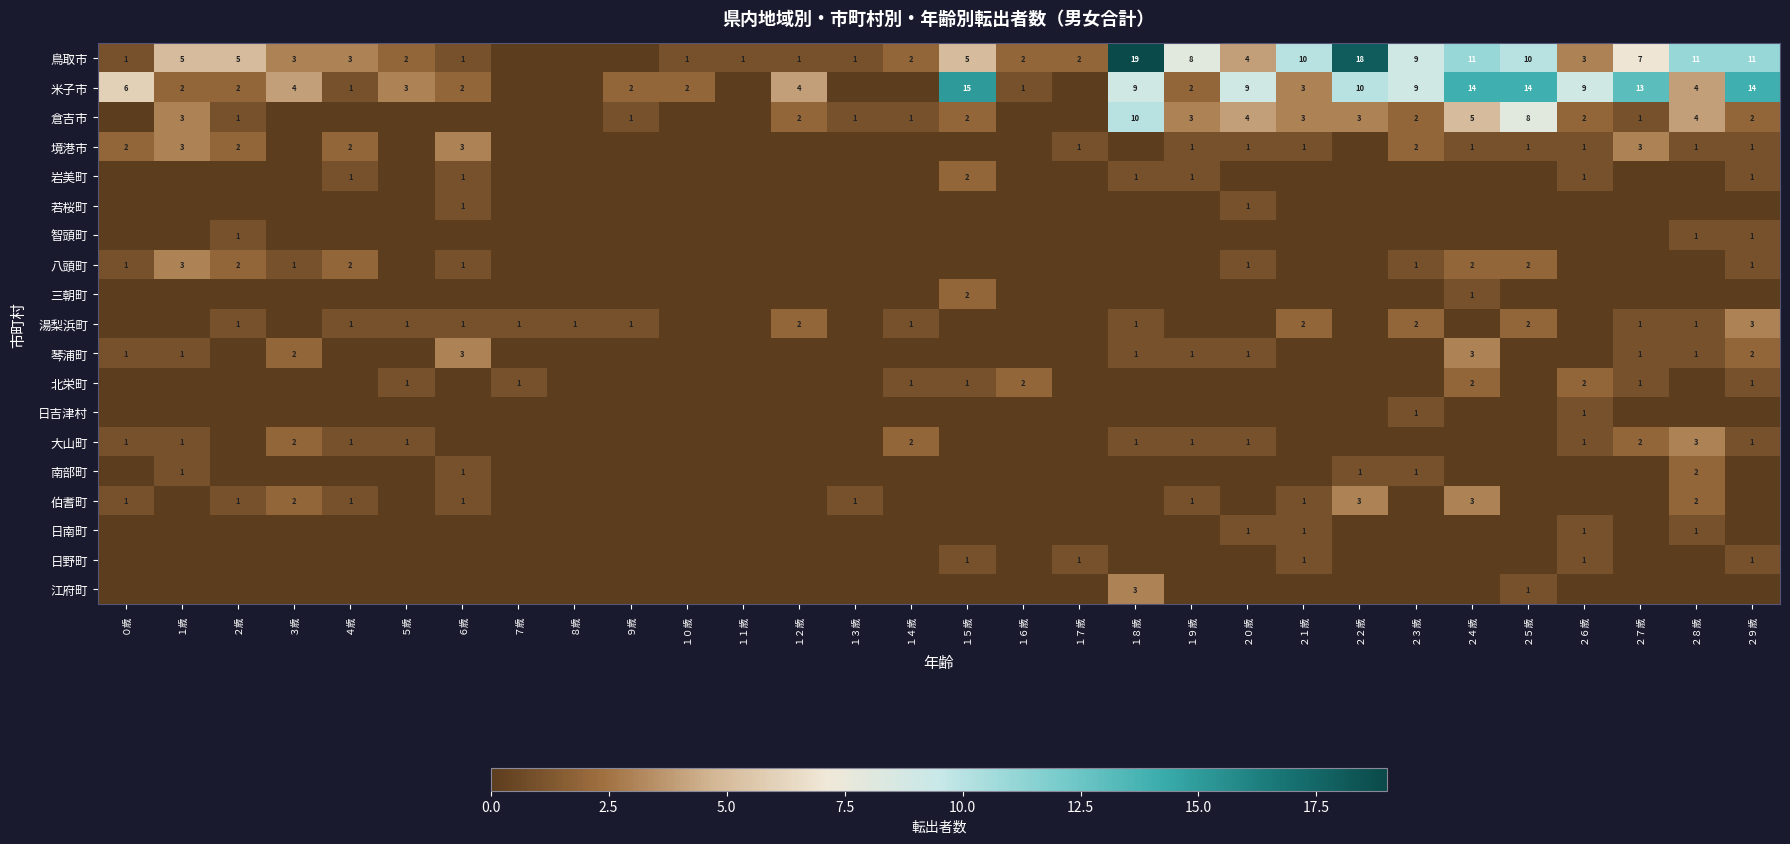

Is it true that 北栄町 equals 1 at １５歳?

True